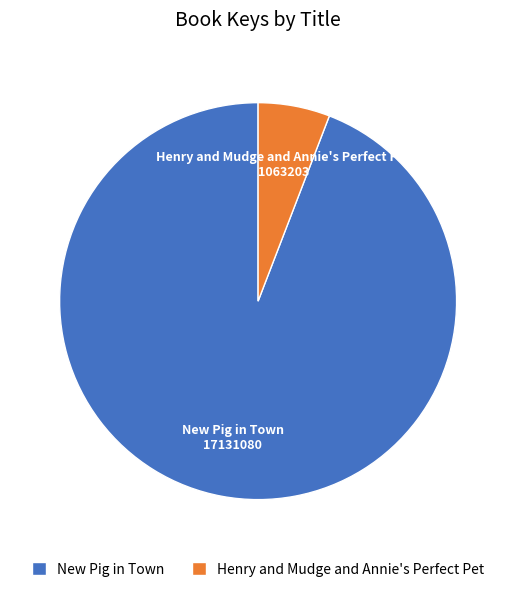

Do New Pig in Town and Henry and Mudge and Annie's Perfect Pet together represent more than half of the pie?

Yes